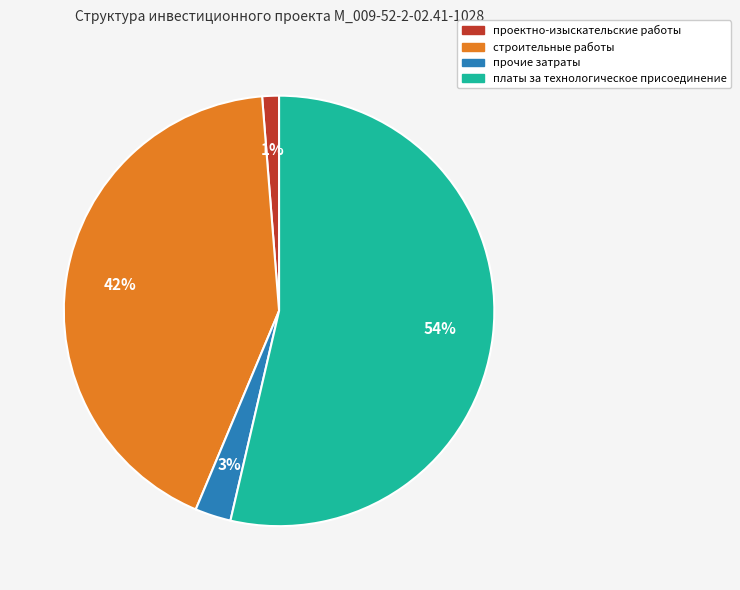

To the nearest percent, what is the average slice percentage?

25%